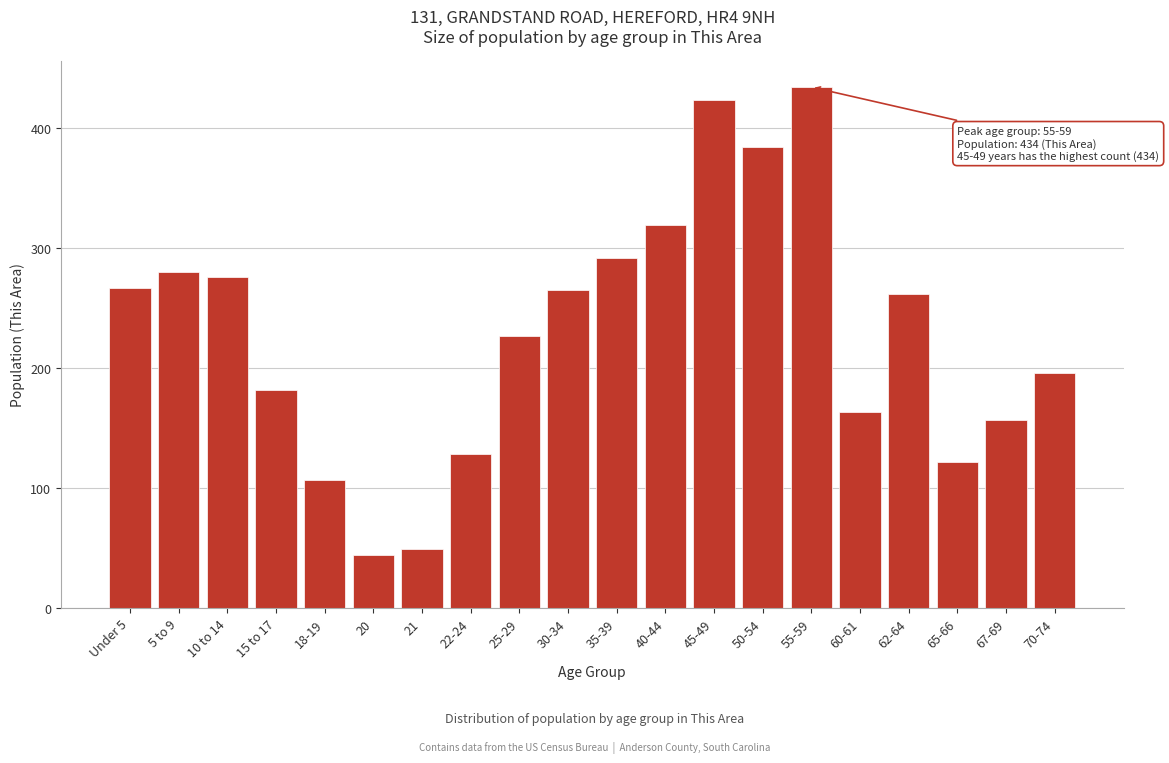

Reading right to left, list all the values displayed in this chart.

196	157	122	262	163	434	384	423	319	292	265	227	128	49	44	107	182	276	280	267